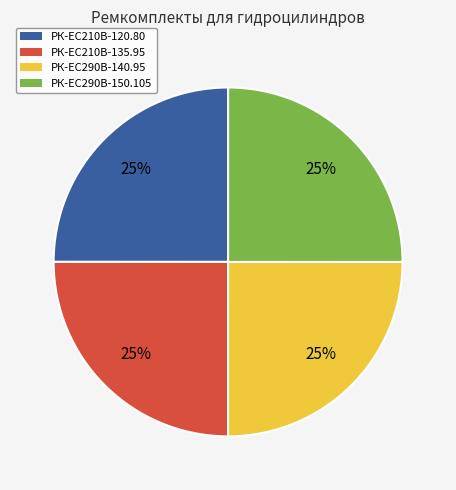

How many segments does this pie chart have?

4